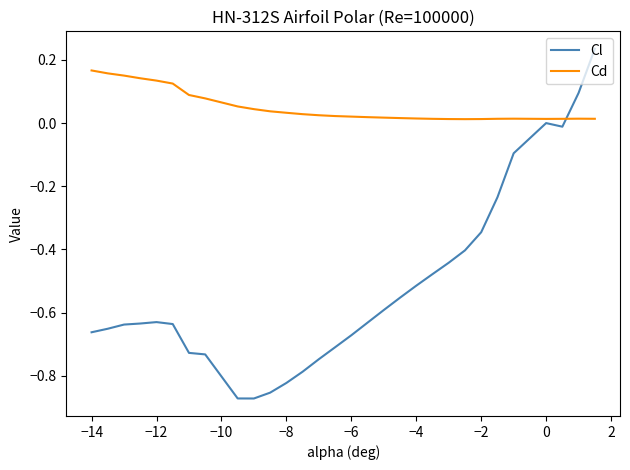

True or false: Cl and Cd cross at least once.

True